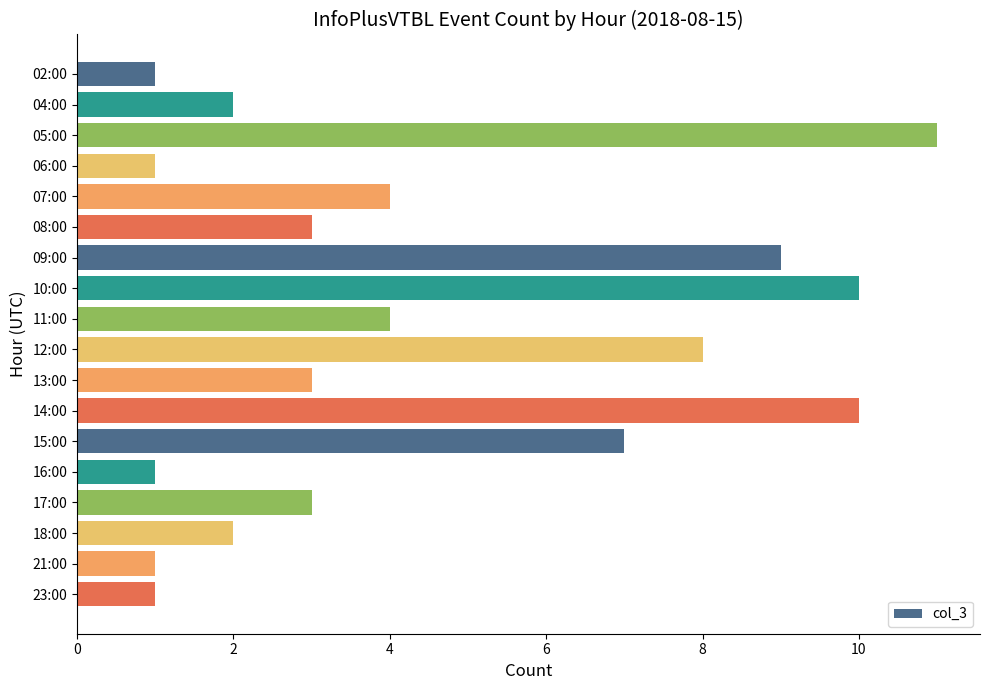

What is the value of the 14th bar from the top?

1